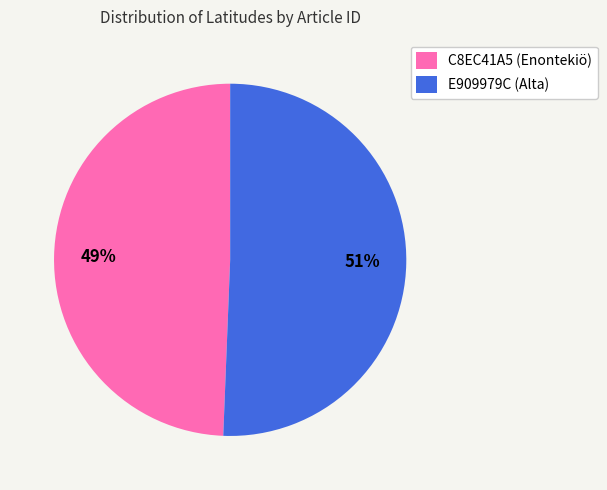

To the nearest percent, what is the average slice percentage?

50%